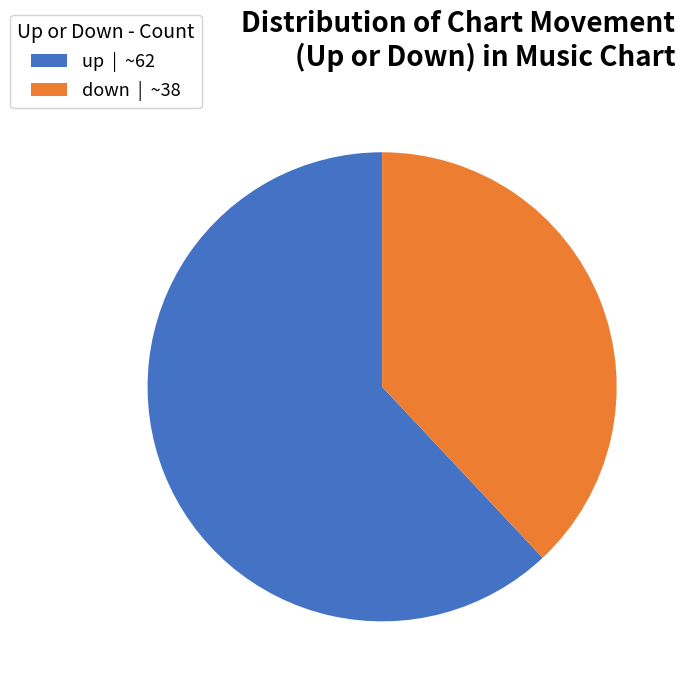

Which has a higher value, down | ~38 or up | ~62?

up | ~62